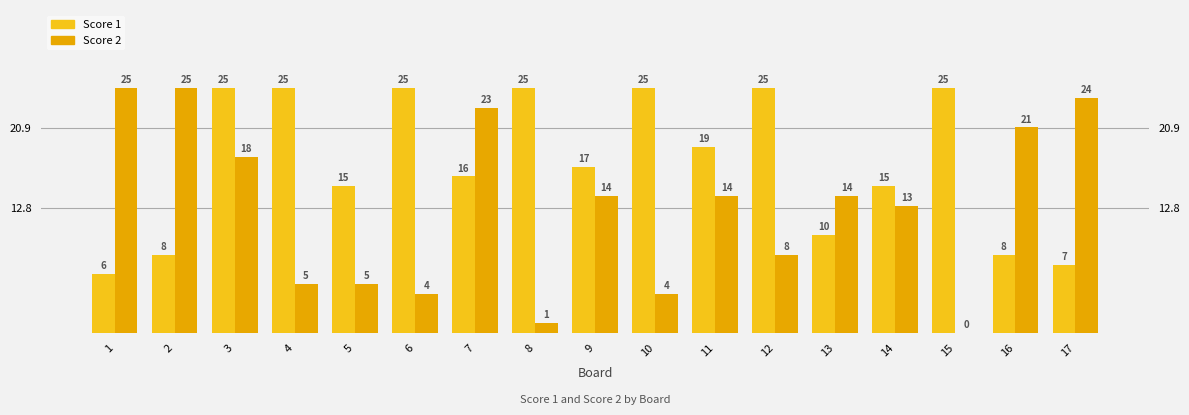

What is the difference between the Score 2 values at 12 and 4?

3